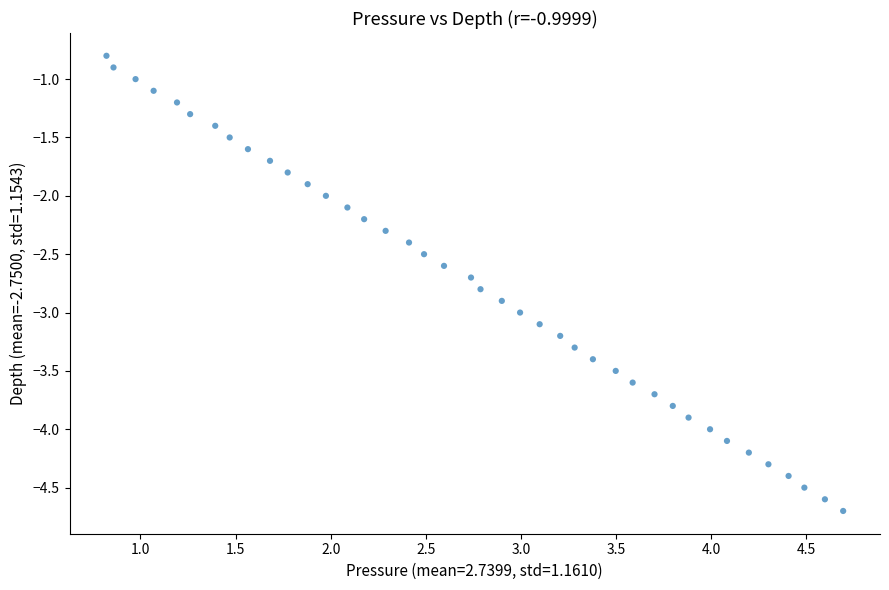

What is the range of X values (max minus min)?

3.9